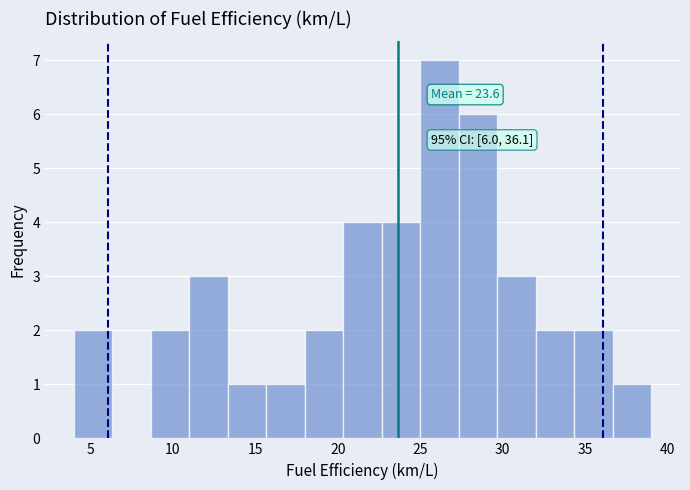

Which range on the x-axis has the tallest bar?

25.0 to 27.5